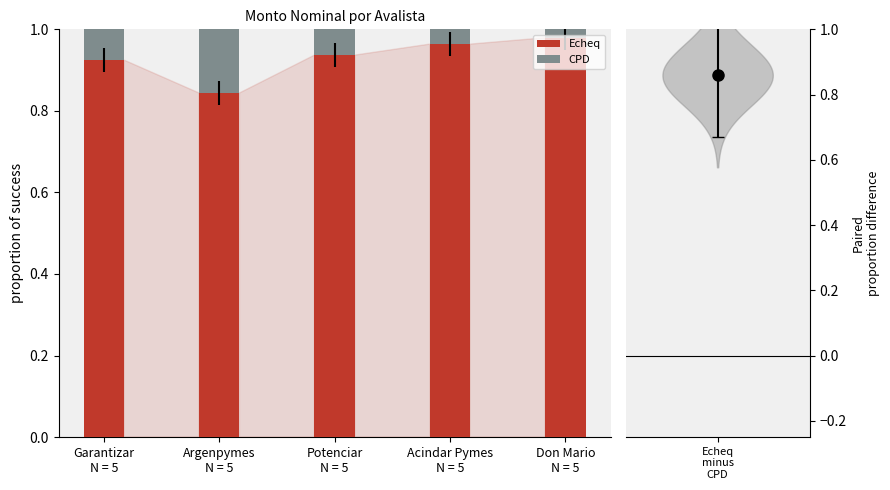

Which series has the largest range (max minus min)?

CPD